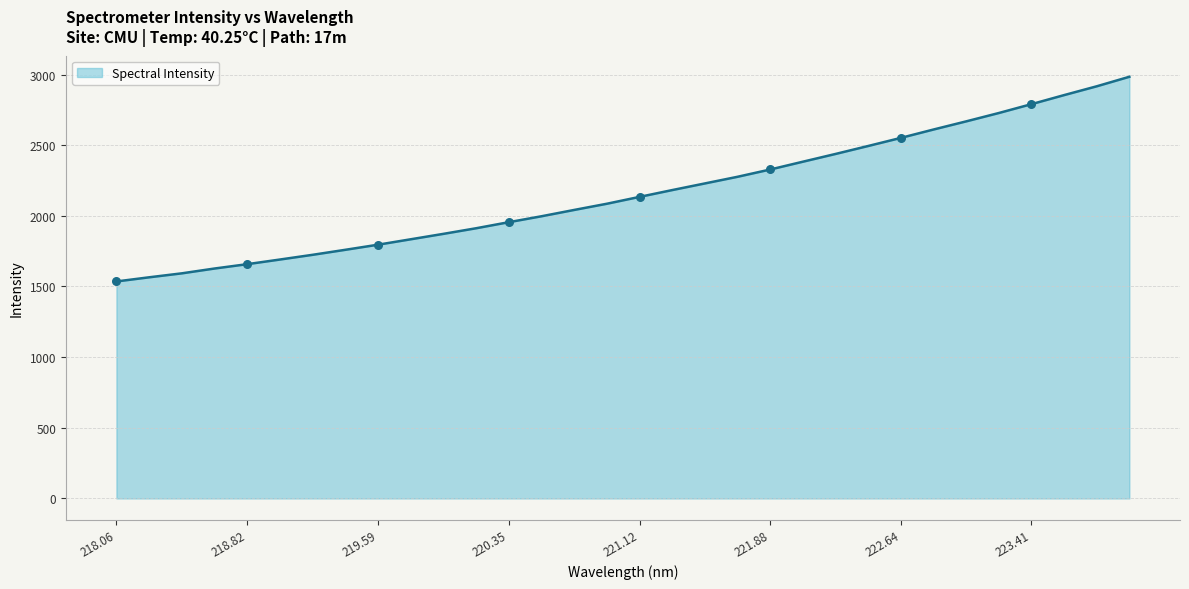

What is the difference between the maximum and minimum values?

1448.6